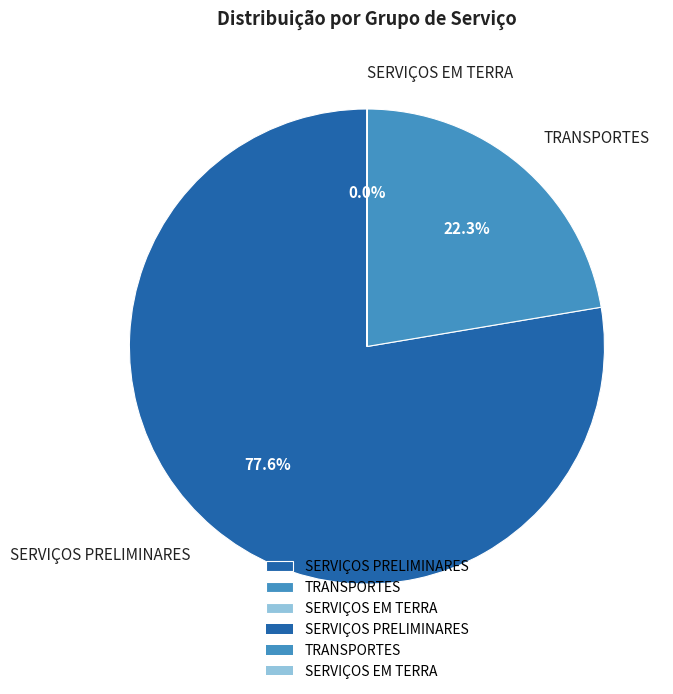

Is there any slice that represents more than half of the pie?

Yes